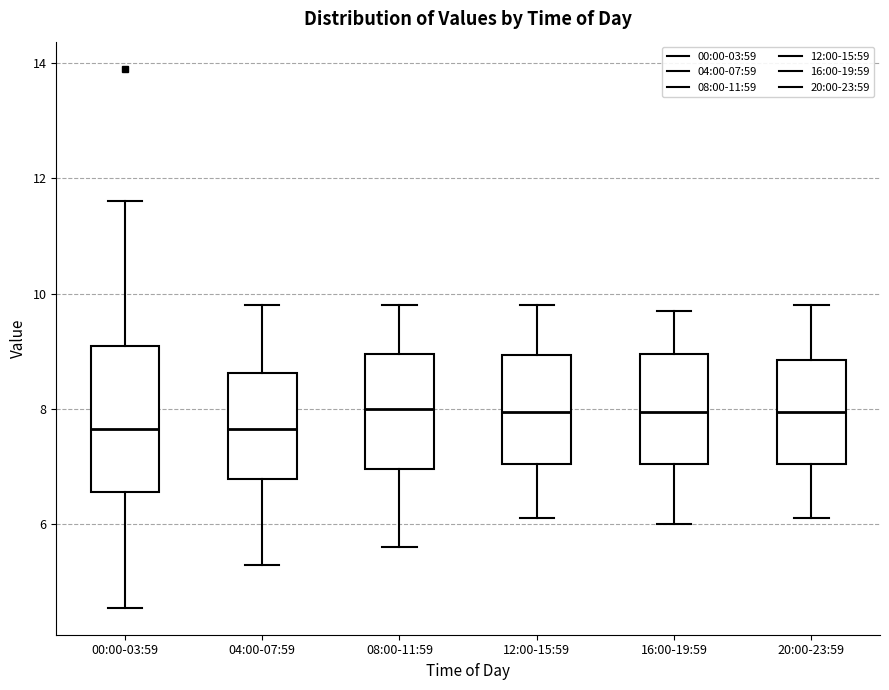

Where does the median line of the box for 16:00-19:59 sit on the y-axis? The values are not printed on the chart, so give them approximately, as read against the axis.

8.0